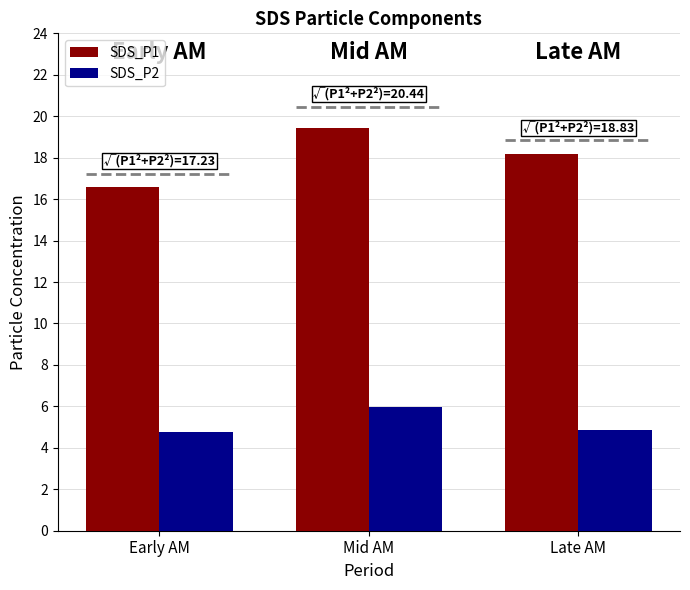

Rank the categories by SDS_P2 value from highest to lowest.

Mid AM, Late AM, Early AM